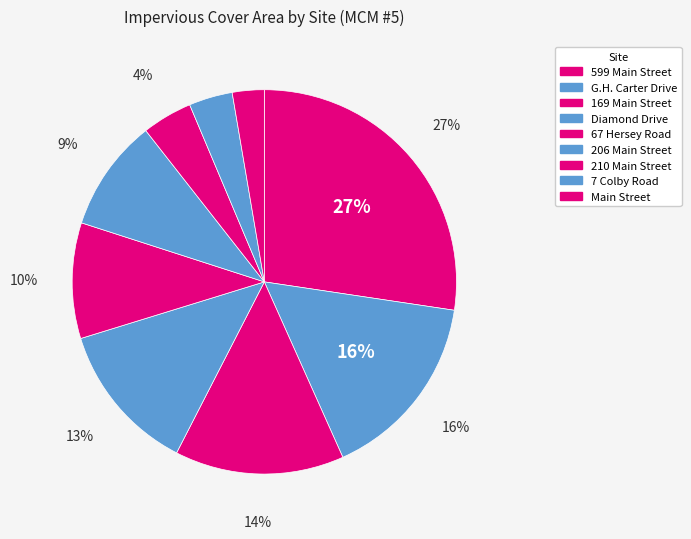

Does G.H. Carter Drive represent more than half of the total?

No